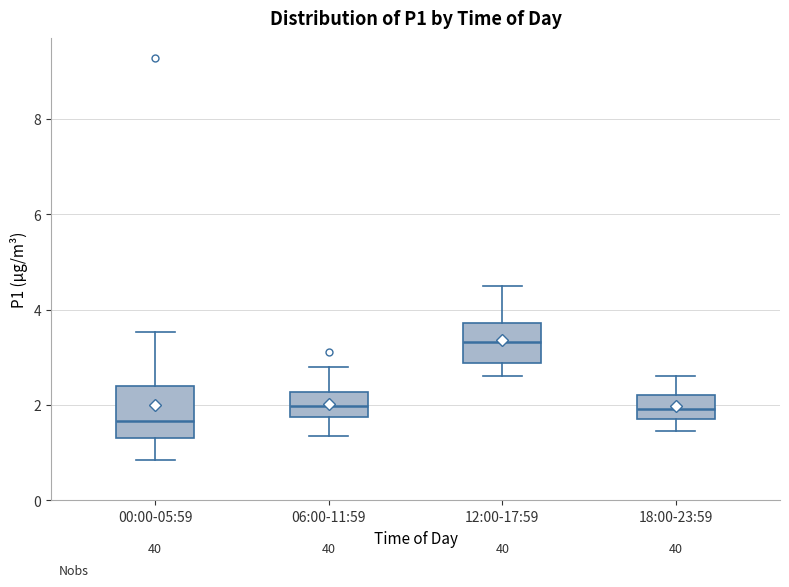

Reading left to right, read every box against the y-axis: the position of its median line, the range the box covers, and the ends of its whiskers. The values are not printed on the chart, so give them approximately, as read against the axis.

00:00-05:59: median 1.6, box 1.4 to 2.4, whiskers 0.8 to 3.6
06:00-11:59: median 2.0, box 1.8 to 2.2, whiskers 1.4 to 2.8
12:00-17:59: median 3.4, box 2.8 to 3.8, whiskers 2.6 to 4.6
18:00-23:59: median 2.0, box 1.8 to 2.2, whiskers 1.4 to 2.6